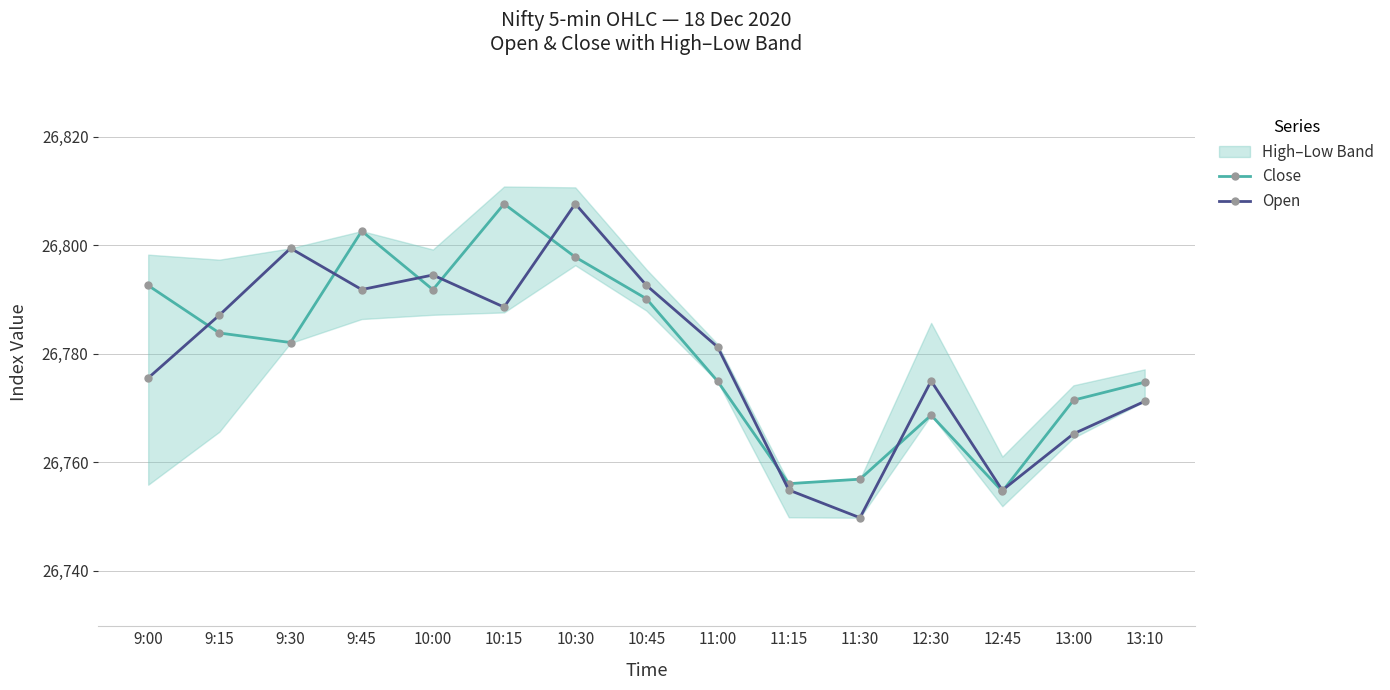

True or false: Close and Open cross at least once.

True